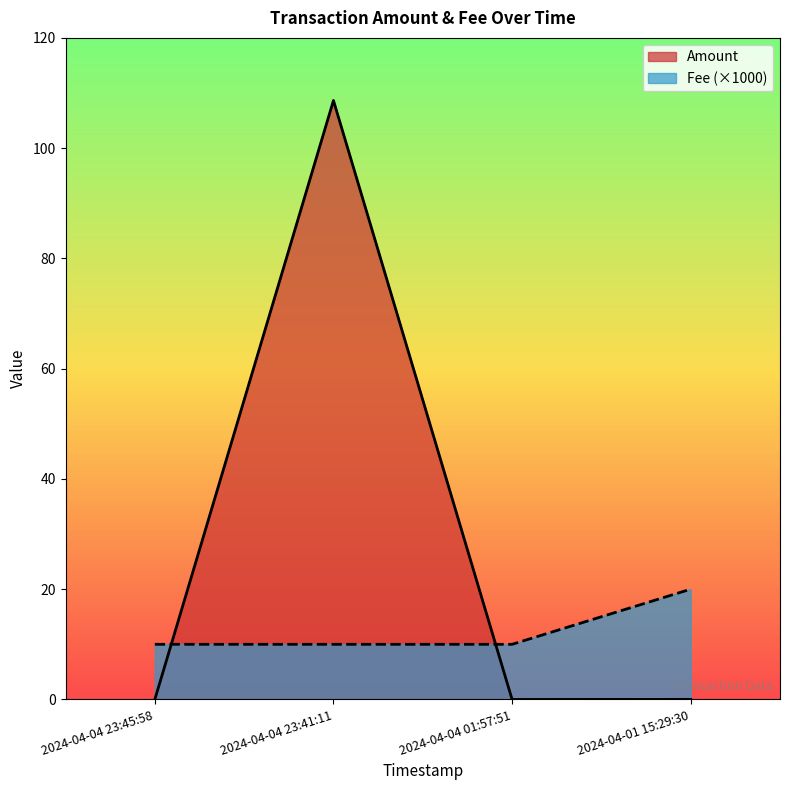

What is the sum of all Amount values?

108.7